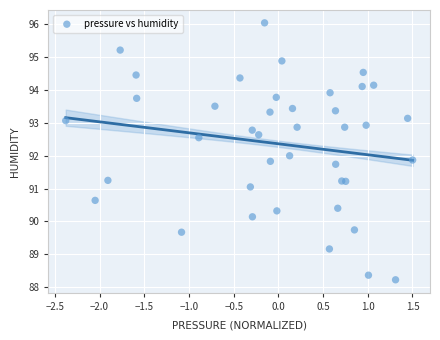

What is the range of X values (max minus min)?

3.9